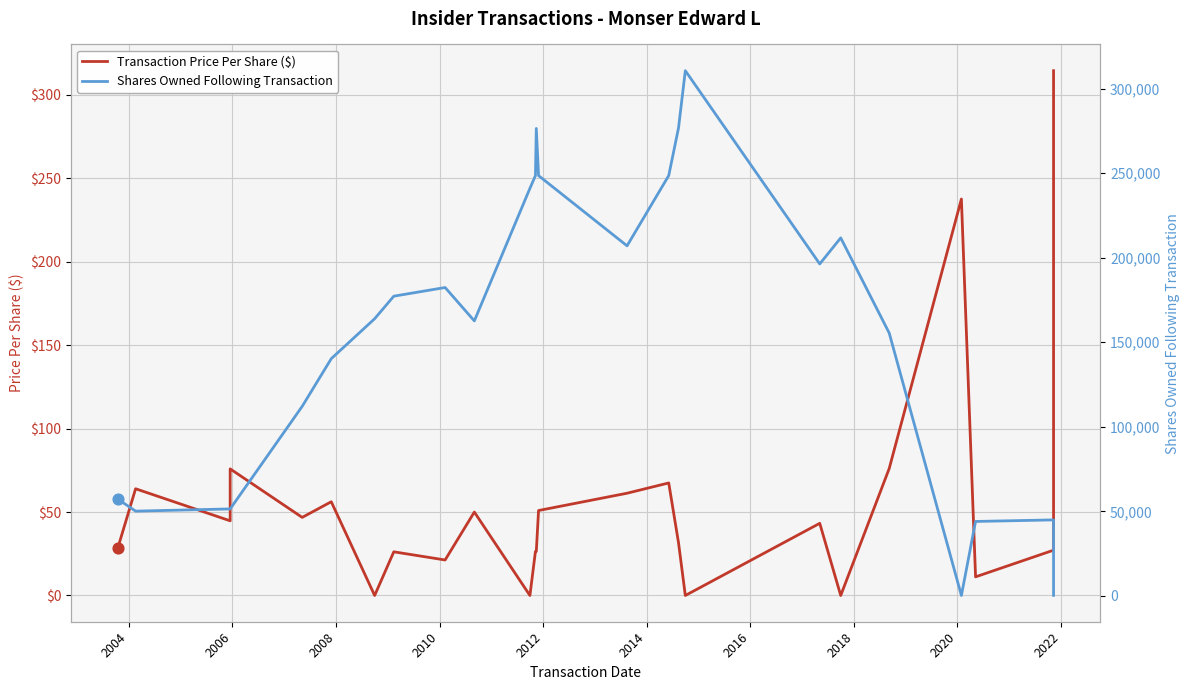

Which series has the largest Y range (max minus min)?

Shares Owned Following Transaction